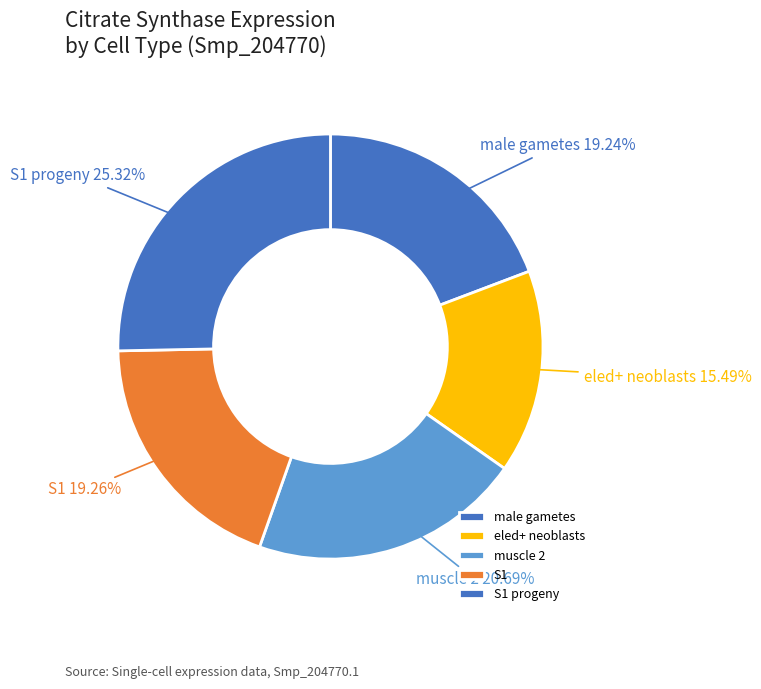

The eled+ neoblasts slice represents 15% of the pie. True or false?

True